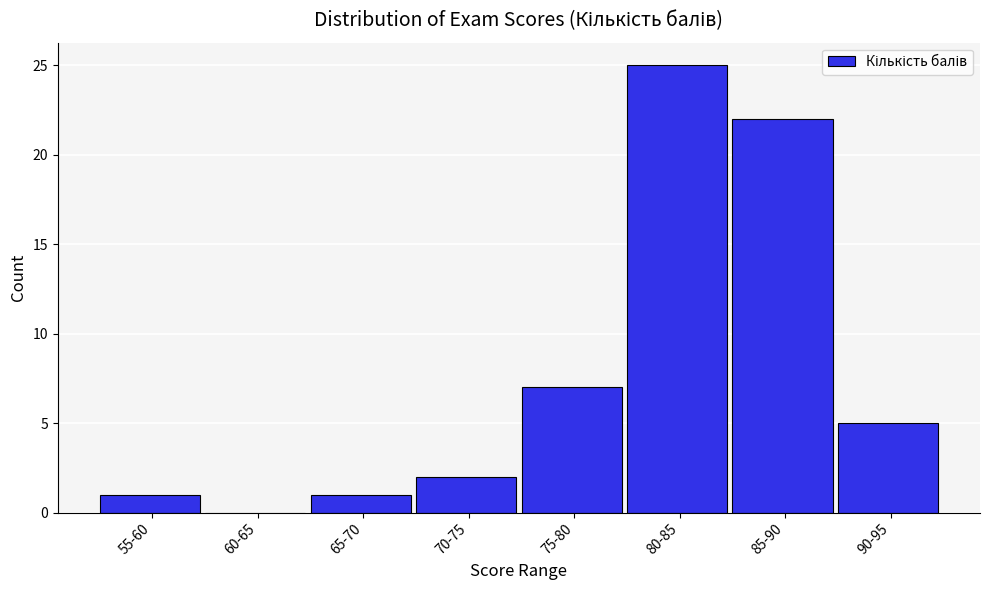

Reading left to right, transcribe all the data shown in this chart.

55-60=1	60-65=0	65-70=1	70-75=2	75-80=7	80-85=25	85-90=22	90-95=5